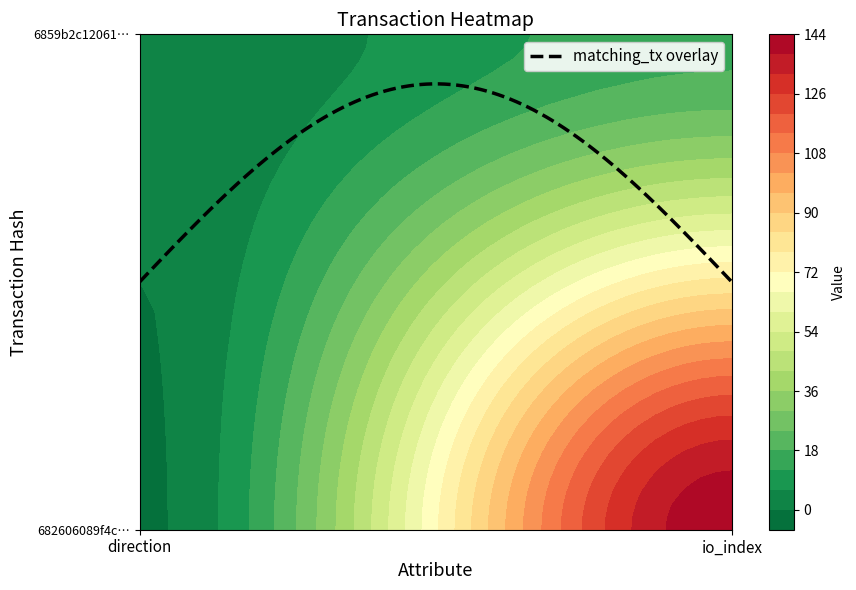

Between 0 and 1, which is larger?

1